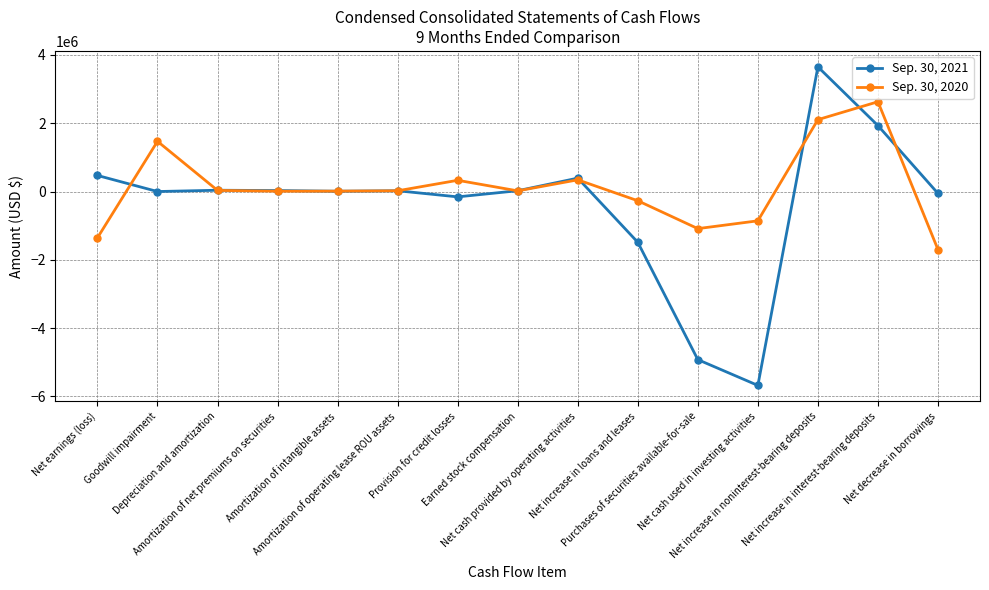

How many values in the Sep. 30, 2020 series are below 19847?

7